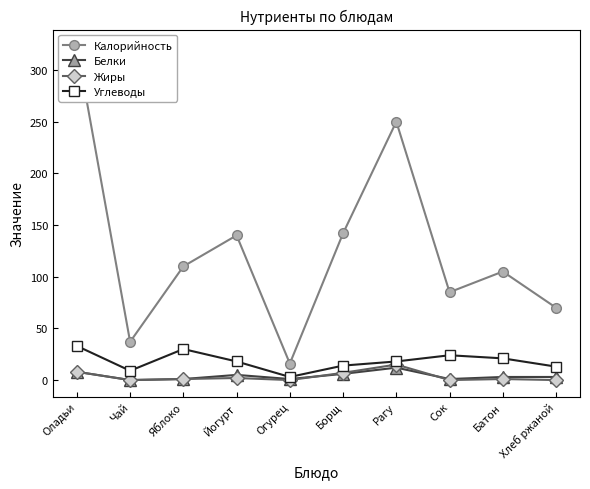

True or false: Белки has a value of 2 at Яблоко.

False